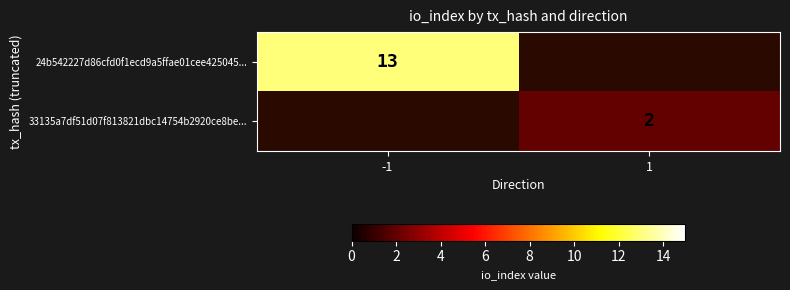

What is the spread (max minus min) of values at -1?

13